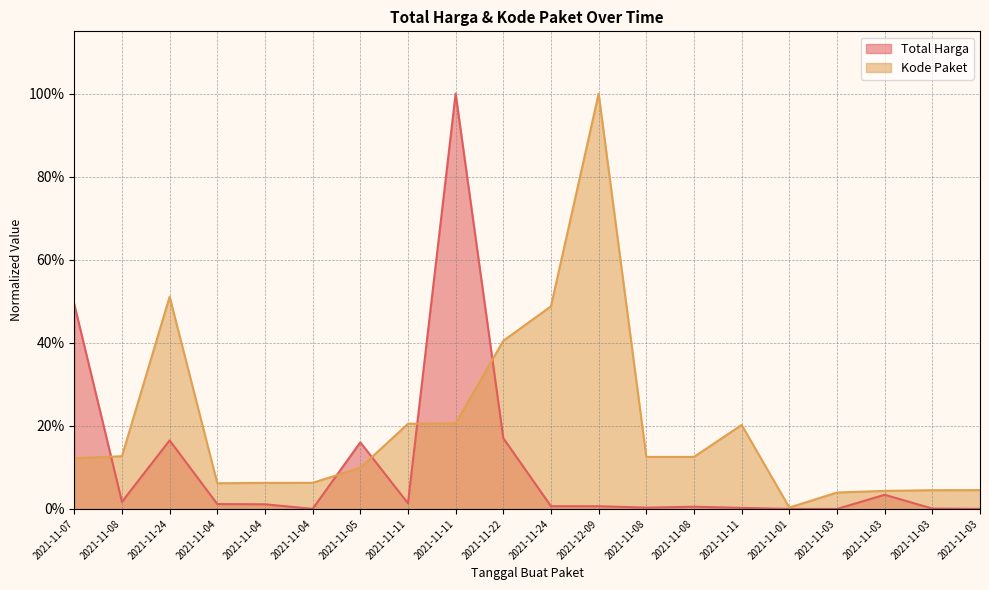

Does the chart have visible grid lines?

Yes